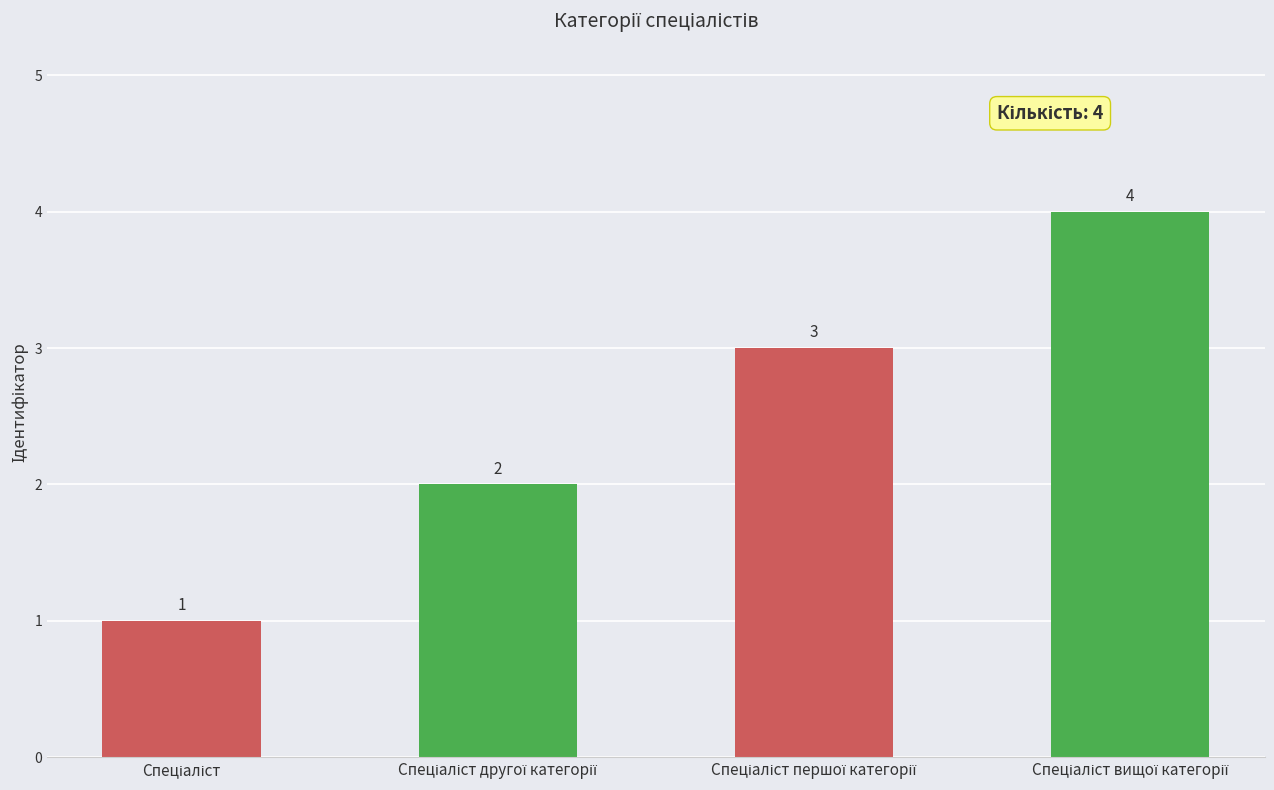

How many data points does each series have?

4